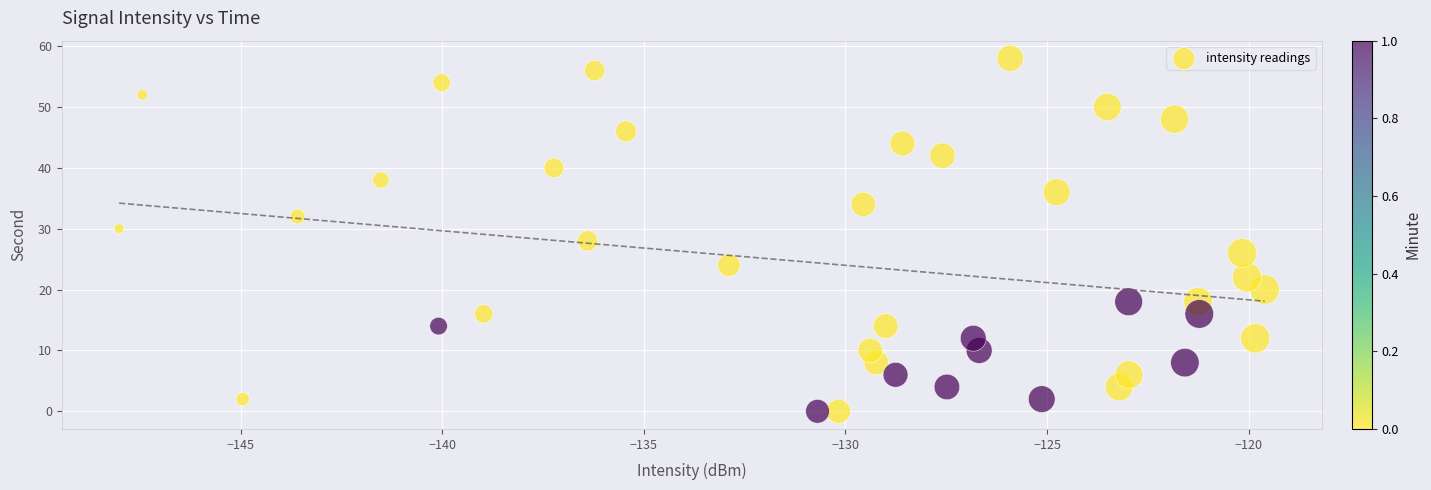

What is the range of Y values (max minus min)?

58